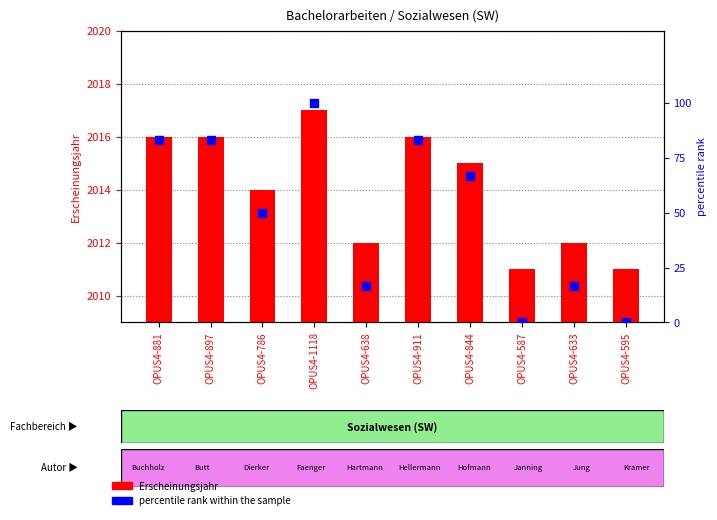

Is the value of percentile rank within the sample at OPUS4-595 greater than the value of Erscheinungsjahr at OPUS4-595?

No